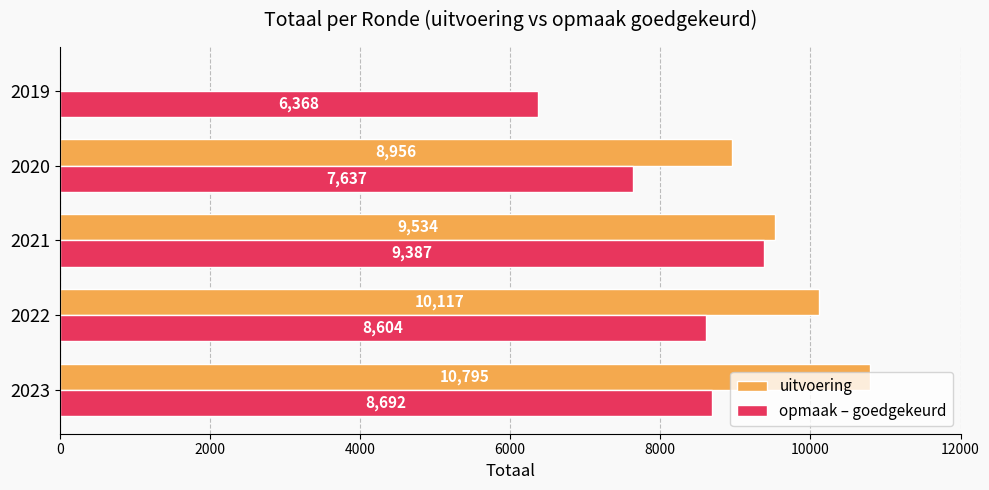

True or false: uitvoering has a value of 5102 at 2021.

False